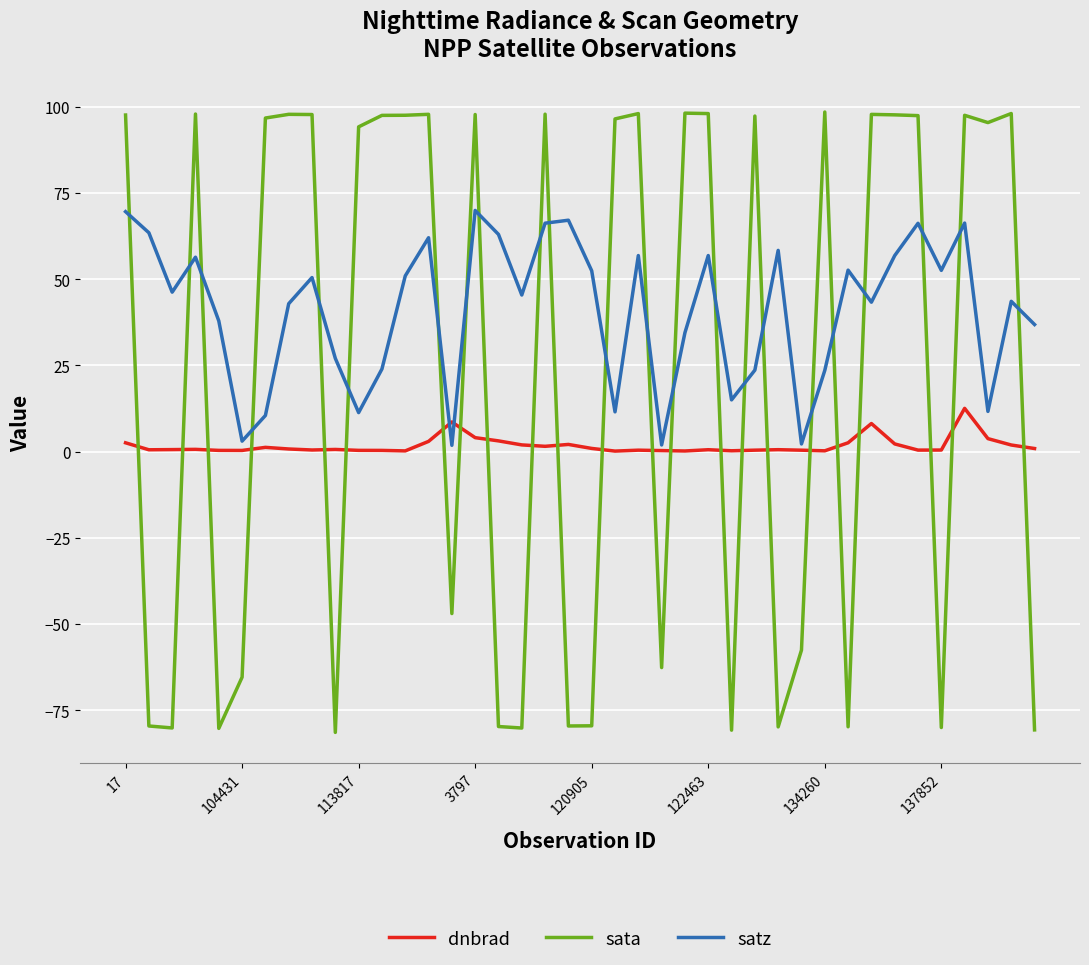

True or false: dnbrad and sata cross at least once.

True